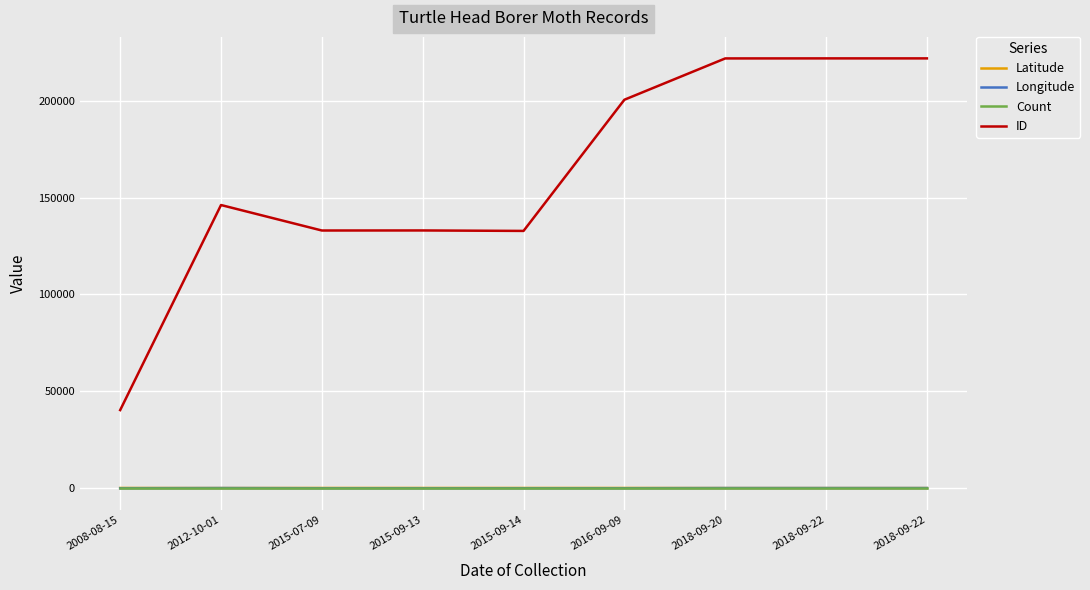

True or false: ID has more than 1 points higher than both neighbors.

True